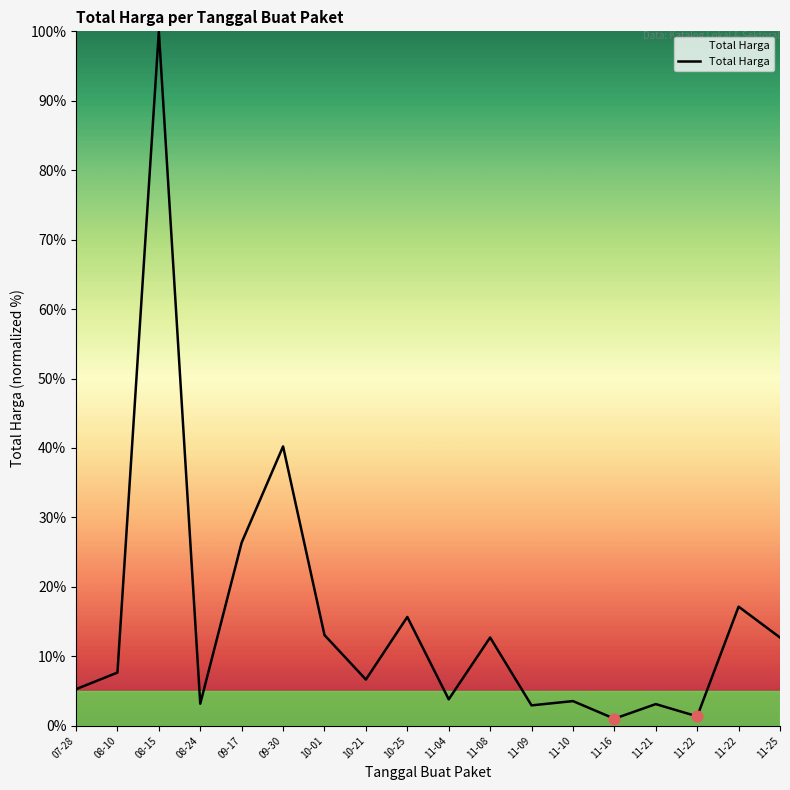

Approximately how many times larger is the value at 11-25 compared to 07-28?

2.4